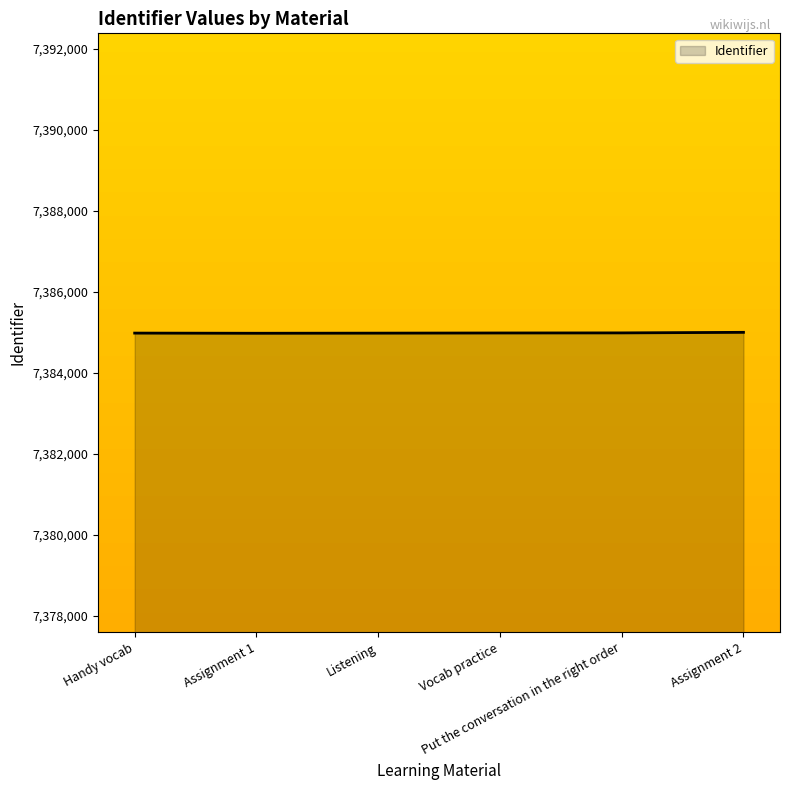

What position from the left is Handy vocab?

1